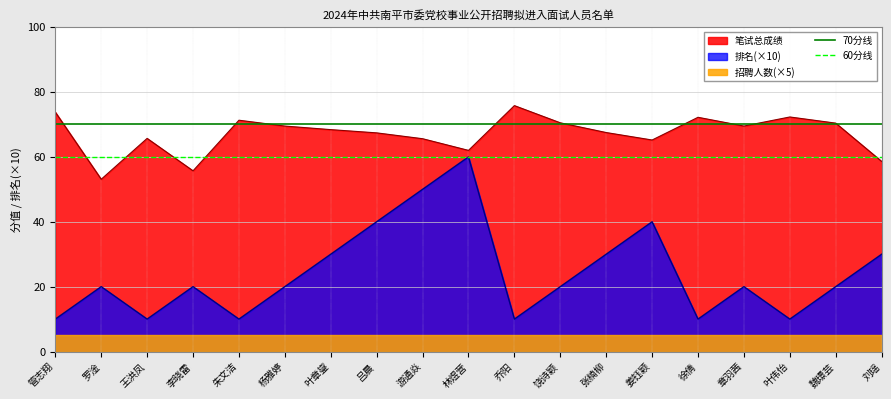

Is the value of 70分线 at 罗淦 greater than the value of 60分线 at 管志翔?

Yes